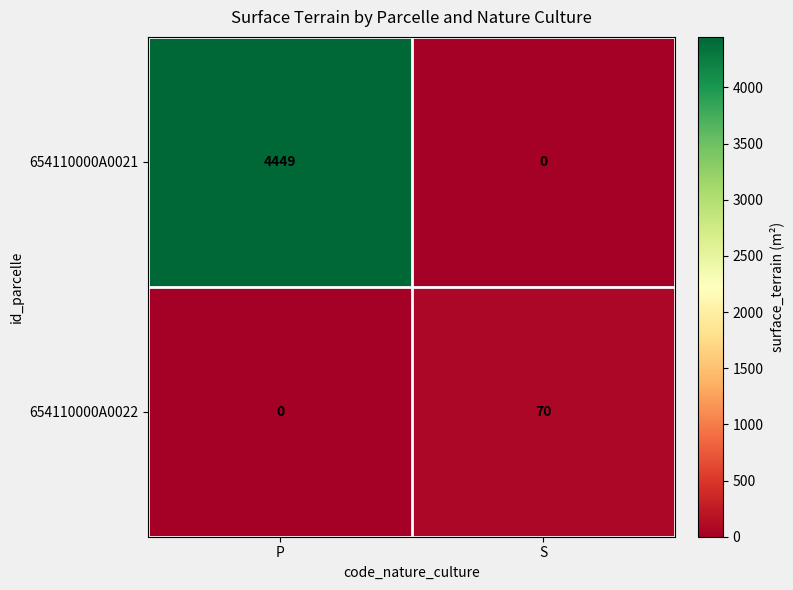

Reading left to right, extract all data points from this chart.

654110000A0021: 4449	0
654110000A0022: 0	70